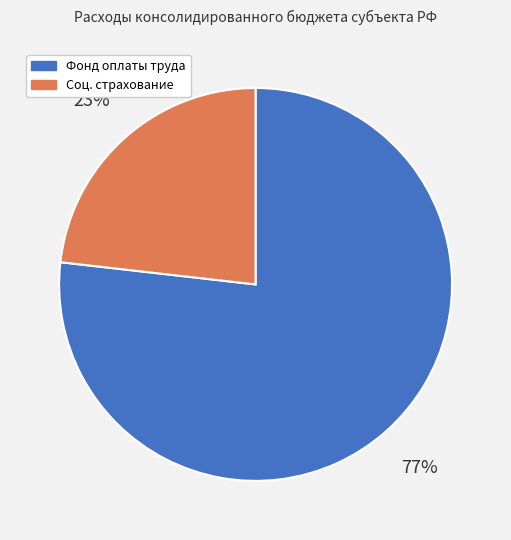

Does Соц. страхование represent more than half of the total?

No